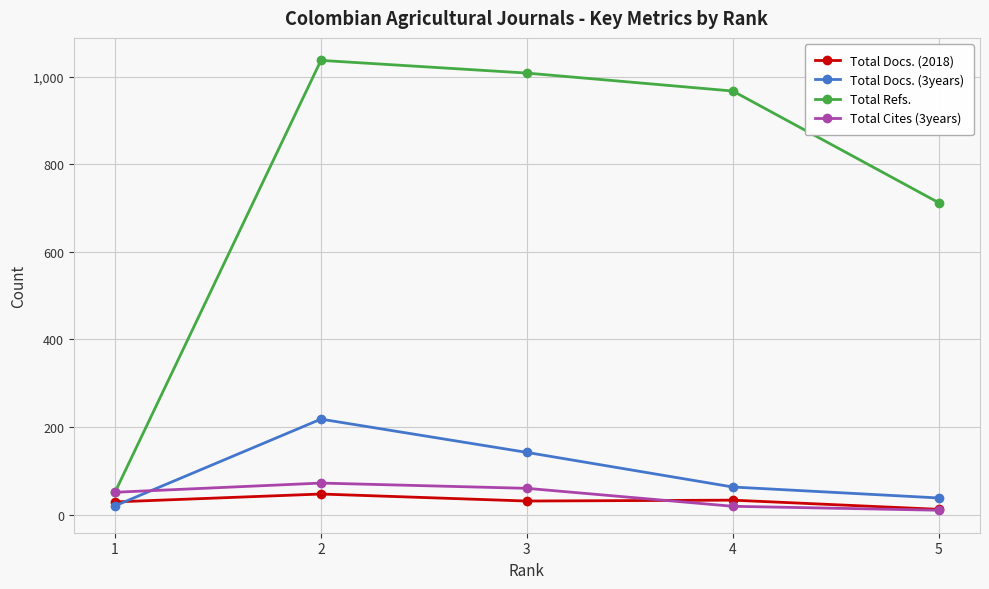

The Total Docs. (2018) series shows 31 at 3. True or false?

True